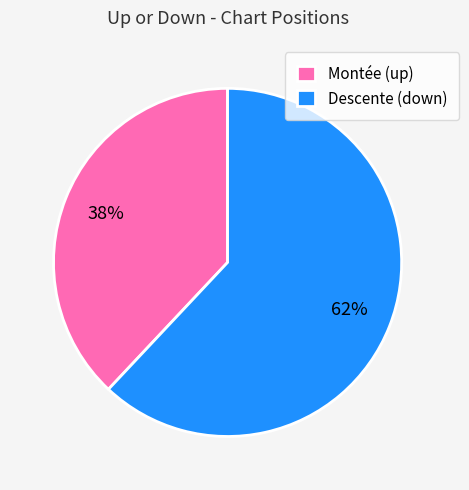

Is there any slice that represents more than half of the pie?

Yes